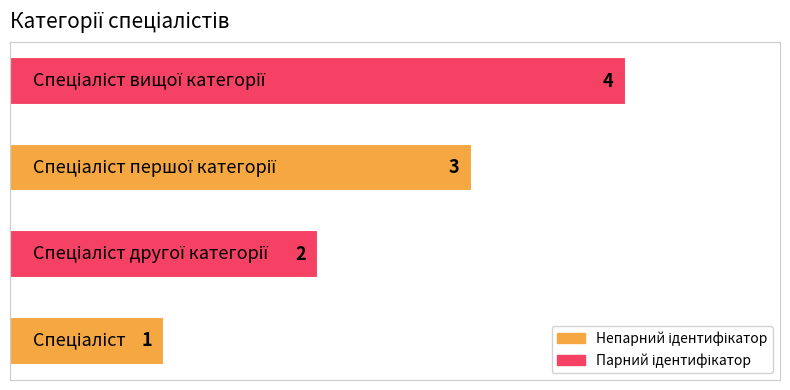

What is the maximum value shown in the chart?

4